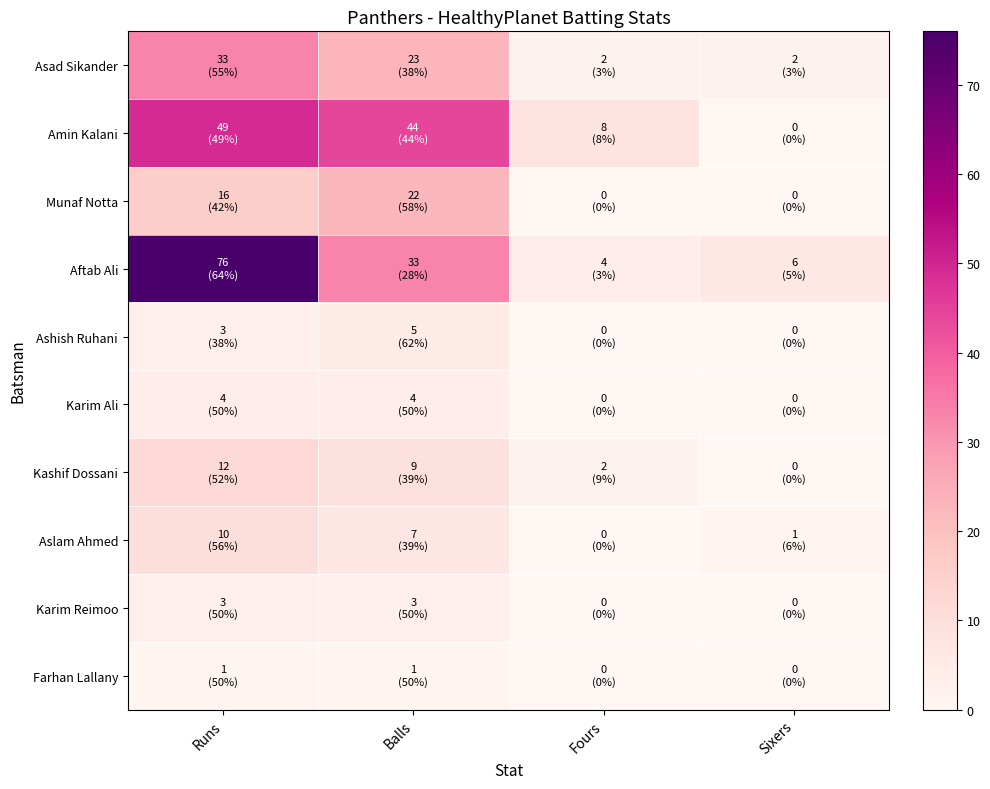

What is the total value across all series at Sixers?

9